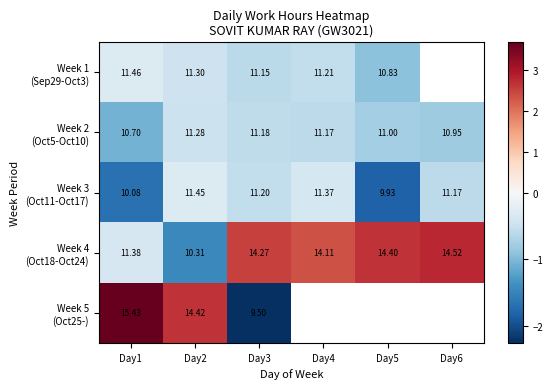

At which label is Week 2 (Oct5-Oct10) closest to 0?

Day2